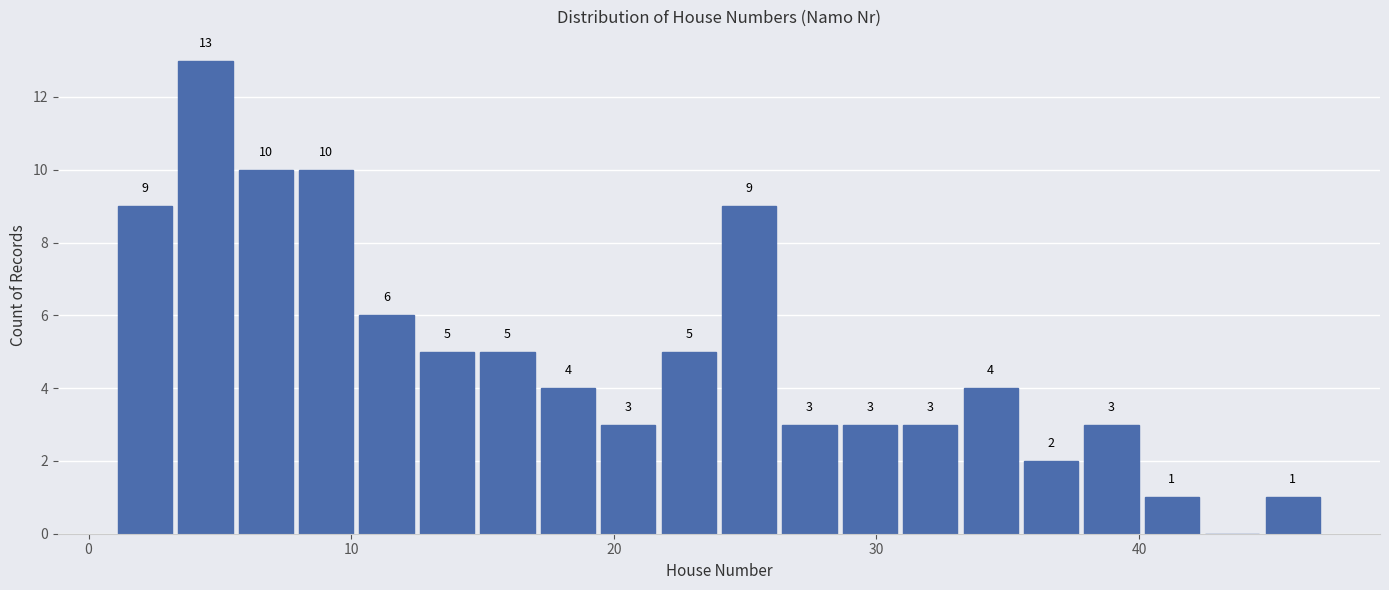

Around what value on the x-axis is the tallest bar? Give the approximate position of its centre, as read against the axis.

4